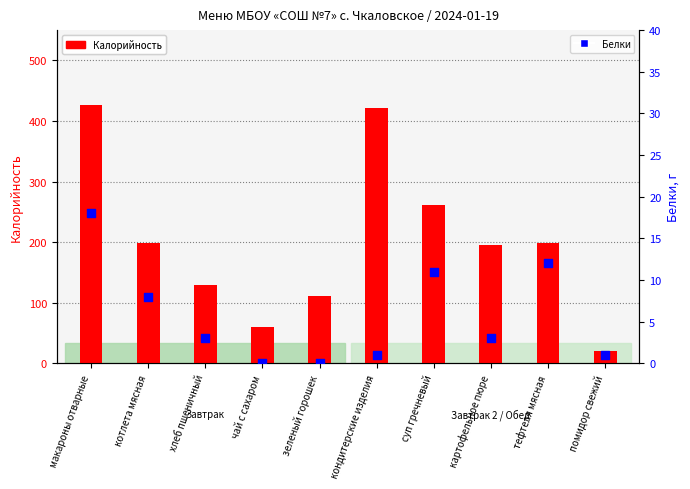

What are all the series names shown in the legend?

Калорийность, Белки